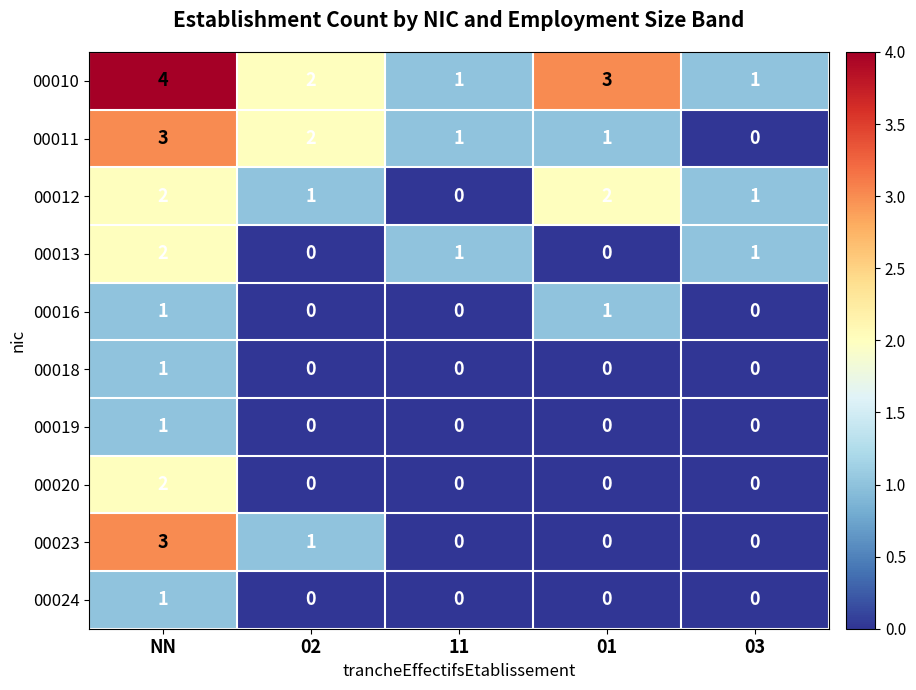

Is it true that 00020 equals -1 at 02?

False